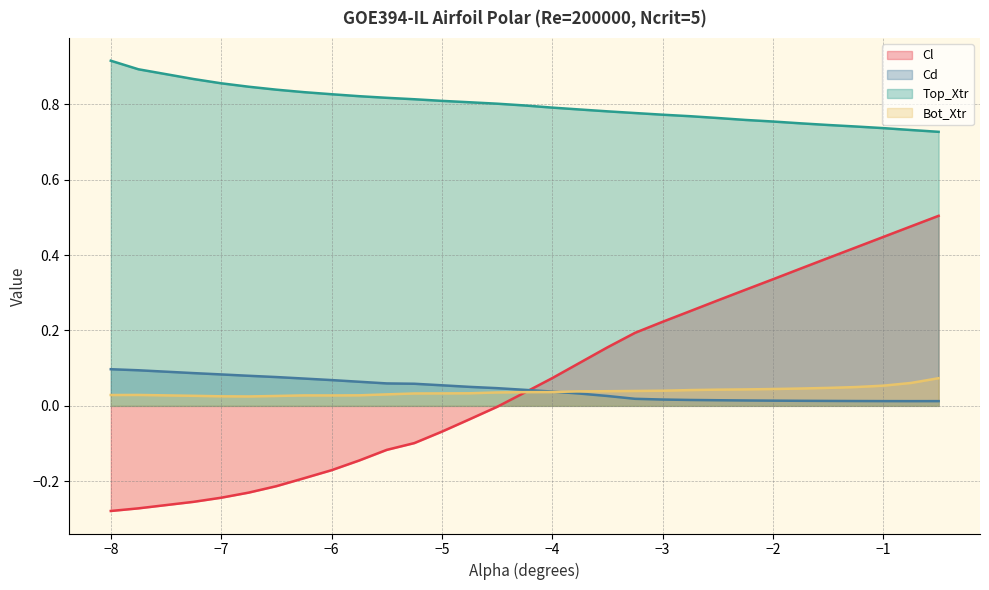

In Cd, how many points are lower than both neighbors (excluding endpoints)?

1